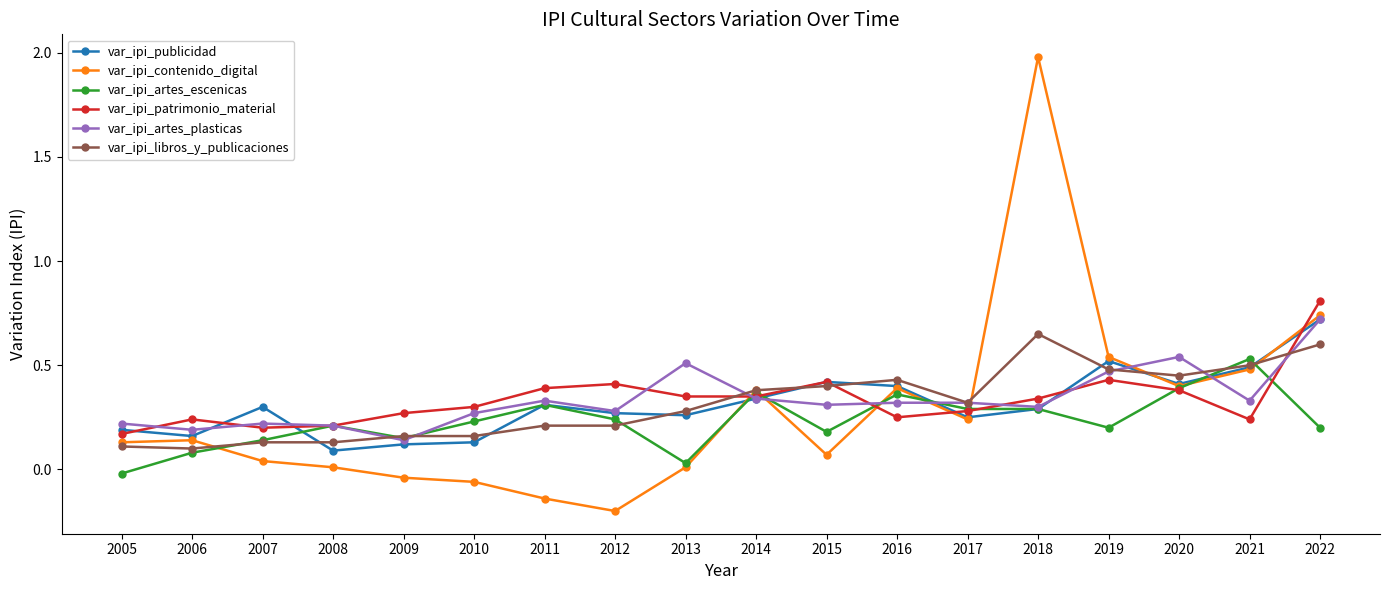

Which series has the largest range (max minus min)?

var_ipi_contenido_digital